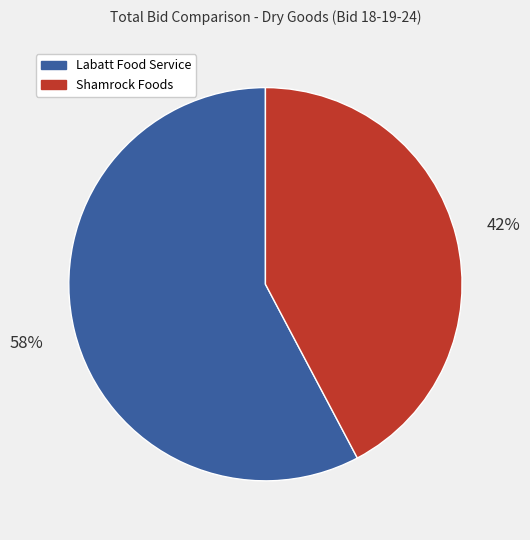

What is the ratio of the value at Shamrock Foods to the value at Labatt Food Service?

0.7